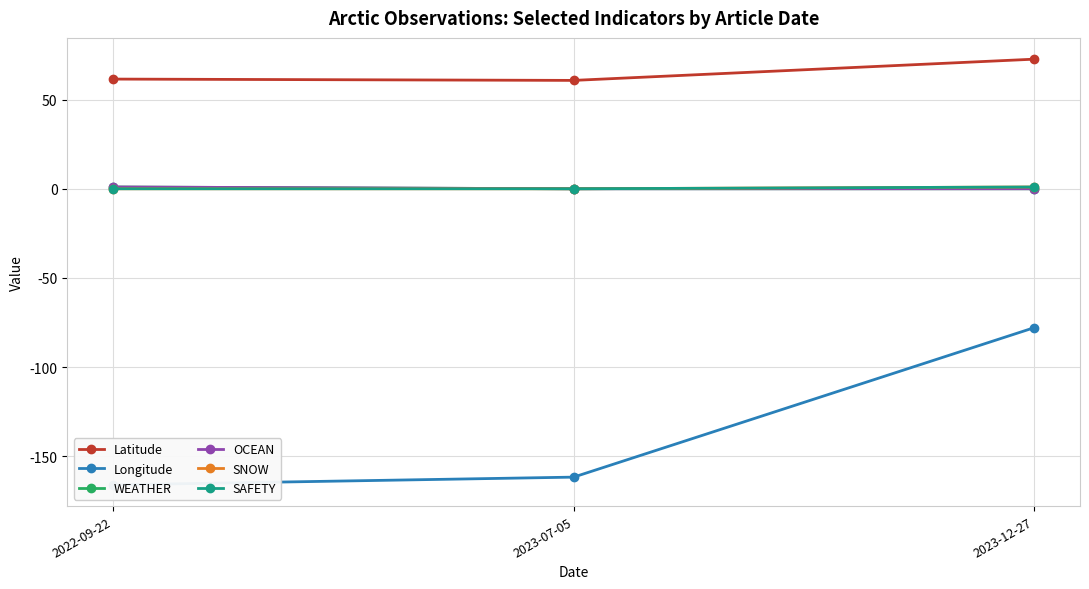

Rank the series at 2023-12-27 from highest to lowest value.

Latitude, SNOW, SAFETY, WEATHER, OCEAN, Longitude